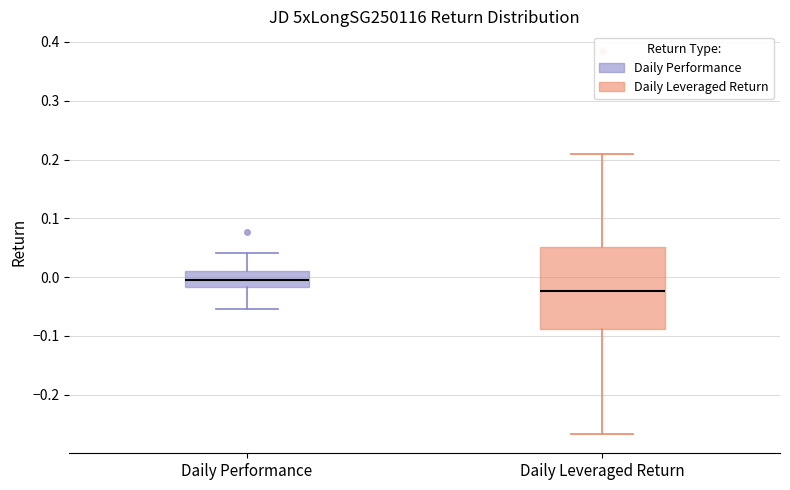

Comparing the boxes themselves (not the whiskers), which one is the tallest?

Daily Leveraged Return